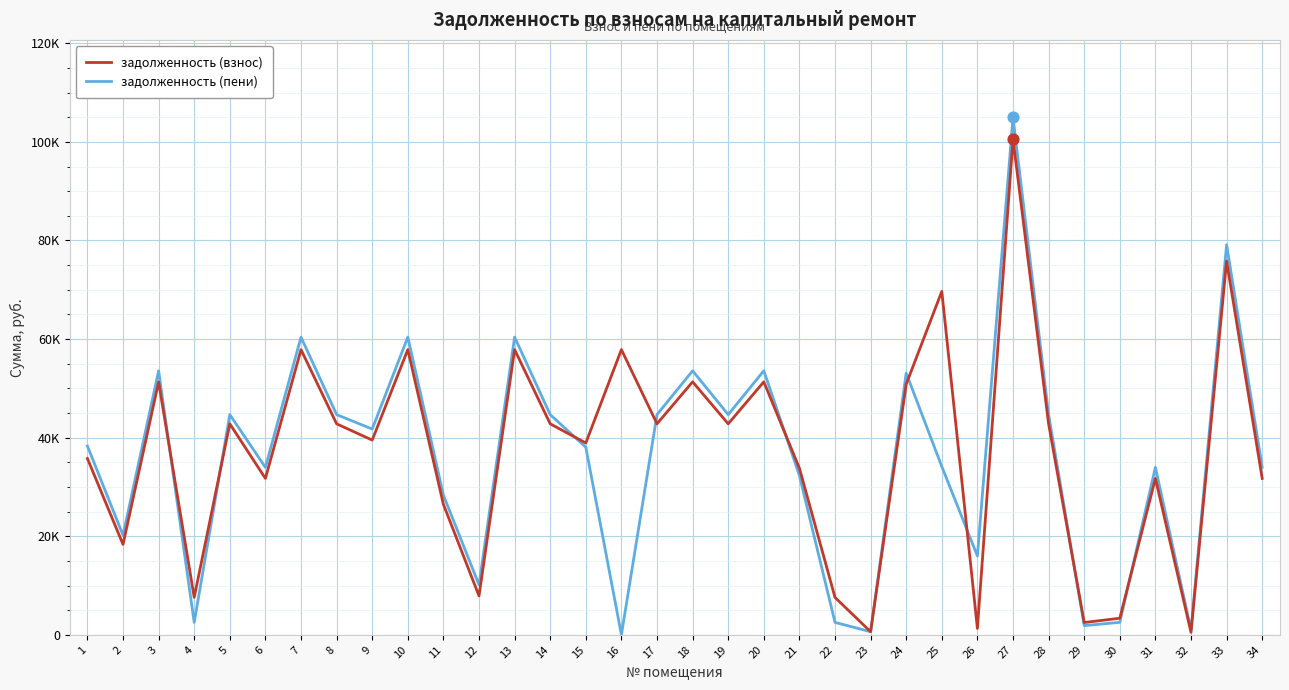

What are all the series names shown in the legend?

задолженность (взнос), задолженность (пени)